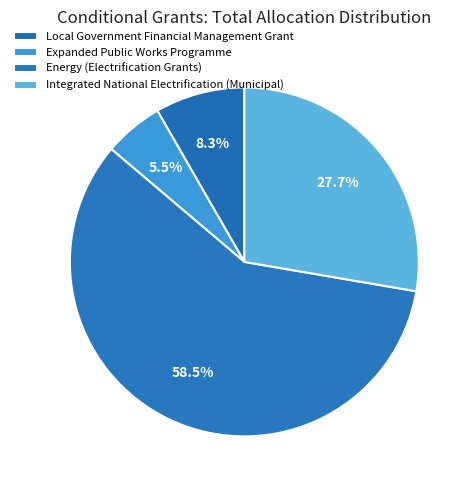

To the nearest percent, what is the average slice percentage?

25%